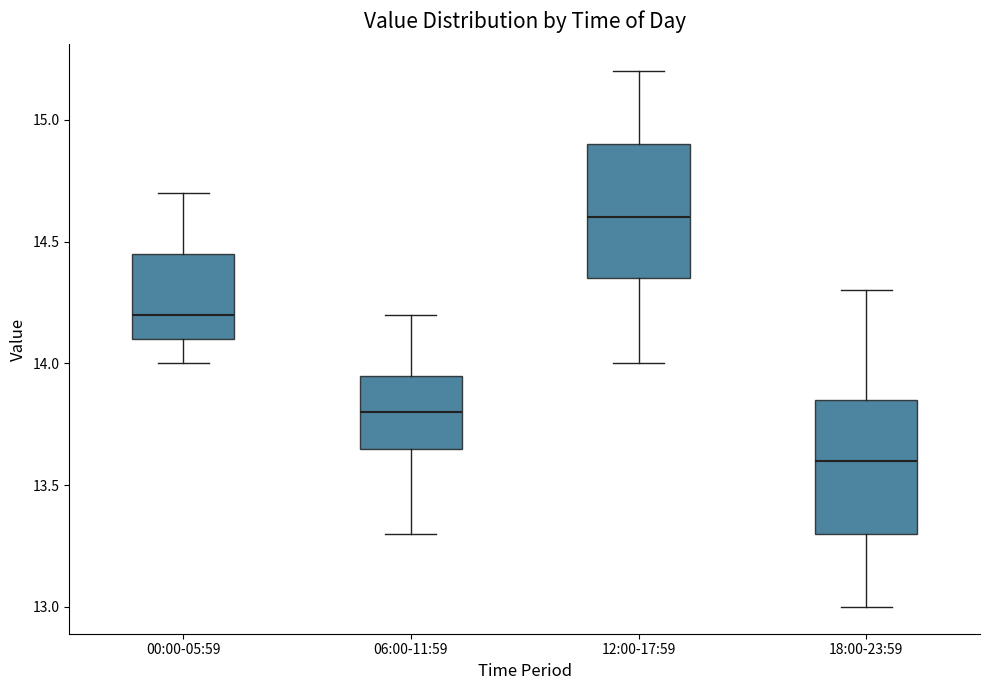

Reading left to right, transcribe this box plot: for each box, give where its median line is, the range the box spans, and where its two whiskers end, as read against the y-axis. The values are not printed on the chart, so give them approximately, as read against the axis.

00:00-05:59: median 14.20, box 14.10 to 14.45, whiskers 14.00 to 14.70
06:00-11:59: median 13.80, box 13.65 to 13.95, whiskers 13.30 to 14.20
12:00-17:59: median 14.60, box 14.35 to 14.90, whiskers 14.00 to 15.20
18:00-23:59: median 13.60, box 13.30 to 13.85, whiskers 13.00 to 14.30